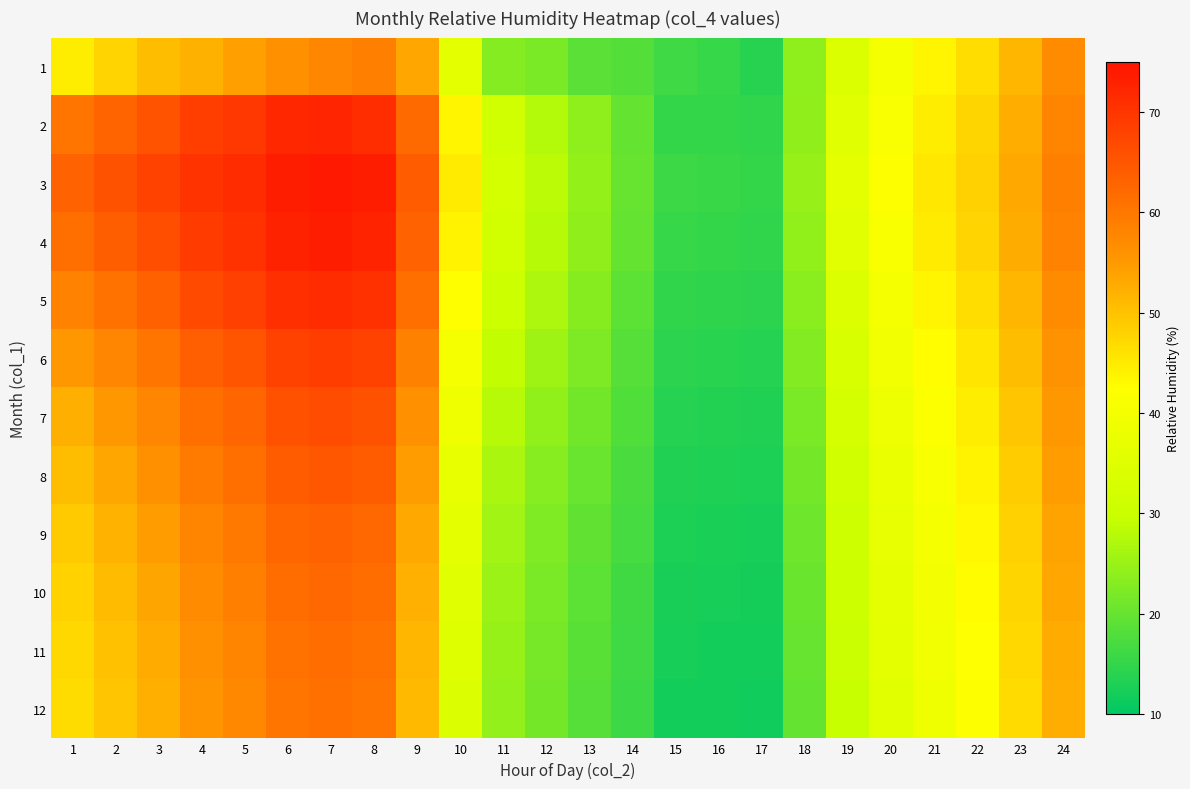

Which category has the lowest value across all series?

17